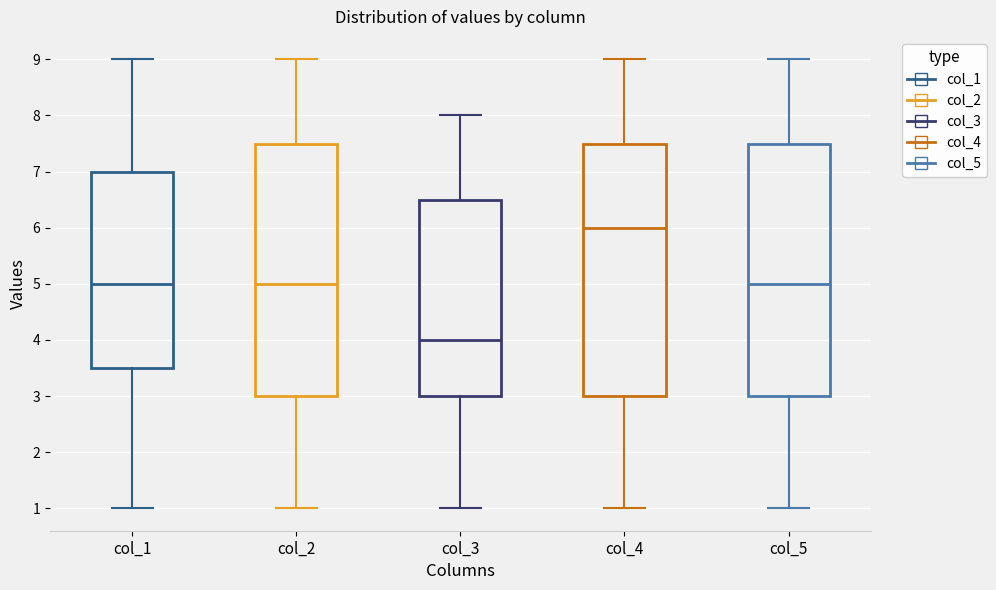

Reading left to right, read every box against the y-axis: the position of its median line, the range the box covers, and the ends of its whiskers. The values are not printed on the chart, so give them approximately, as read against the axis.

col_1: median 5.0, box 3.5 to 7.0, whiskers 1.0 to 9.0
col_2: median 5.0, box 3.0 to 7.5, whiskers 1.0 to 9.0
col_3: median 4.0, box 3.0 to 6.5, whiskers 1.0 to 8.0
col_4: median 6.0, box 3.0 to 7.5, whiskers 1.0 to 9.0
col_5: median 5.0, box 3.0 to 7.5, whiskers 1.0 to 9.0